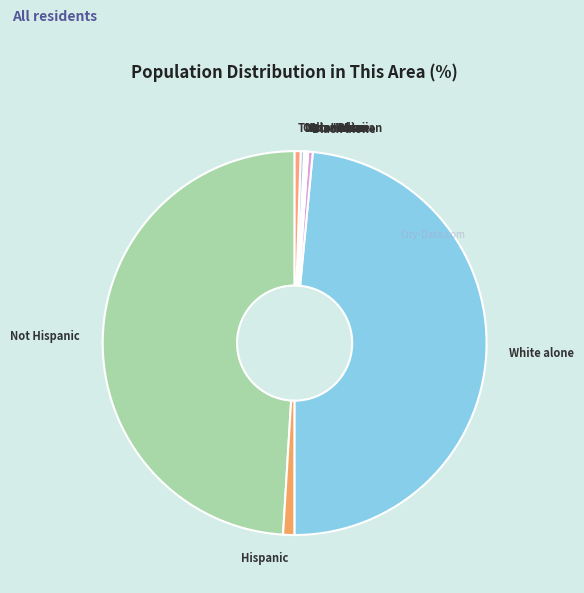

Which slice is the largest?

Not Hispanic